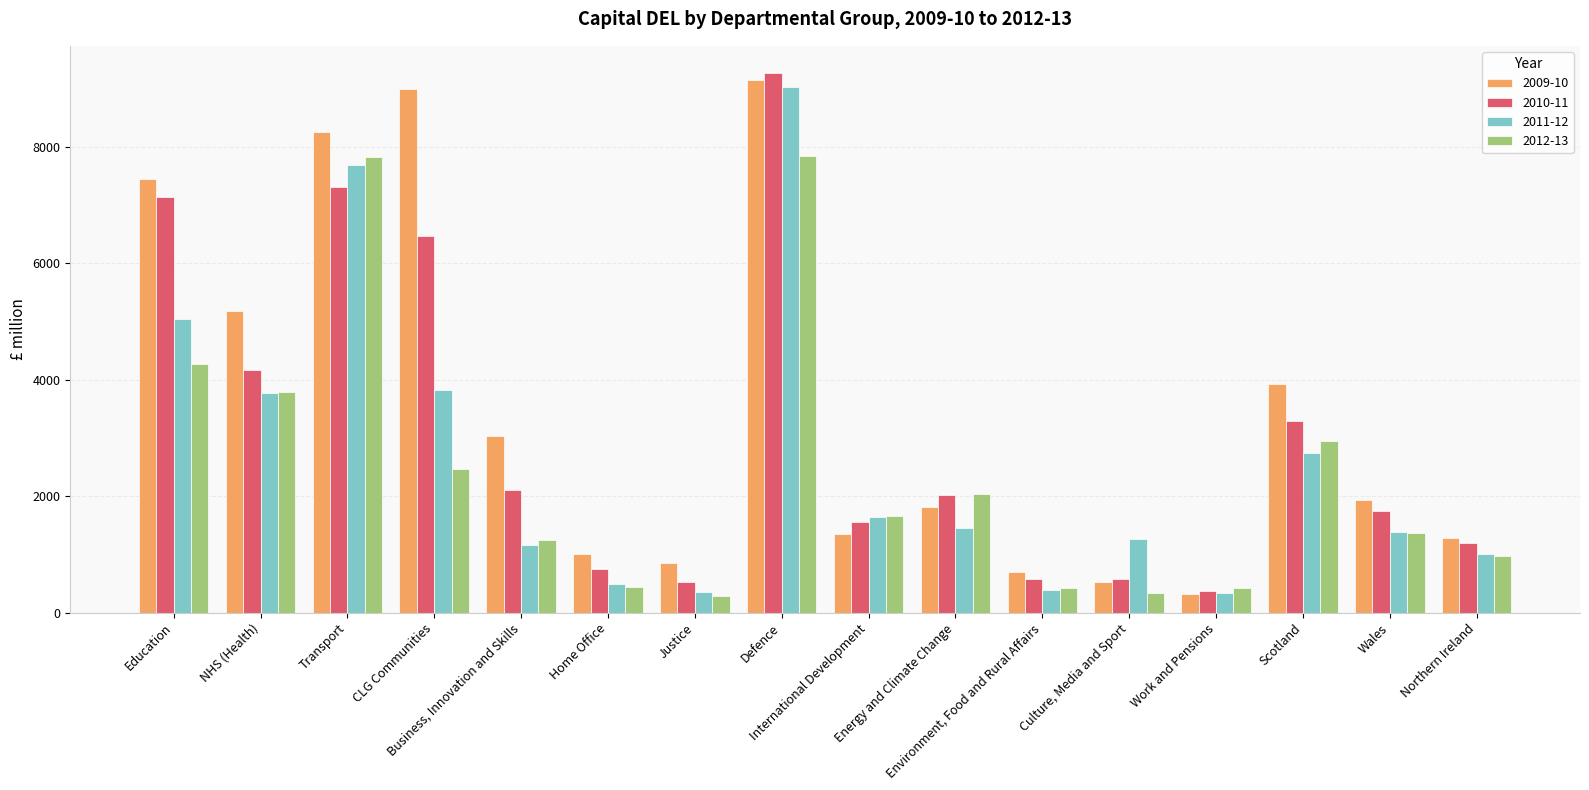

At how many categories does at least one series exceed 6197?

4